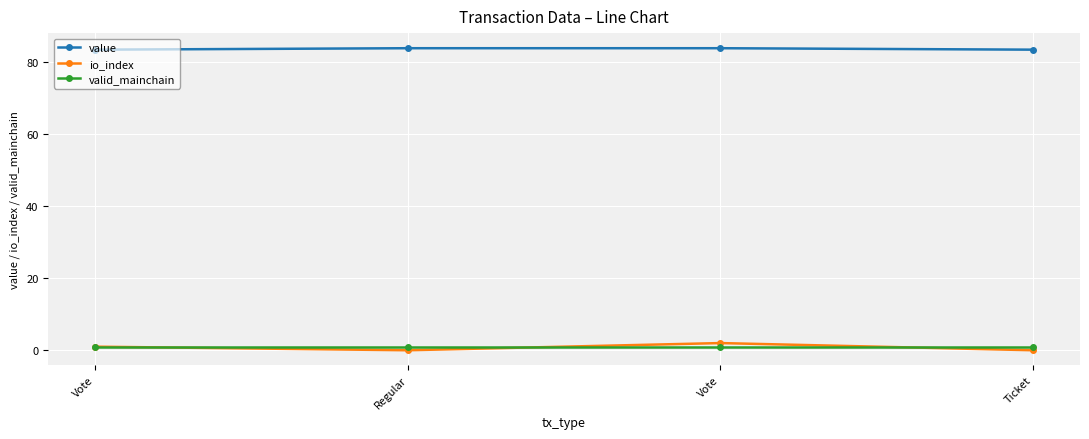

What is the label of the 2nd point from the right?

Vote